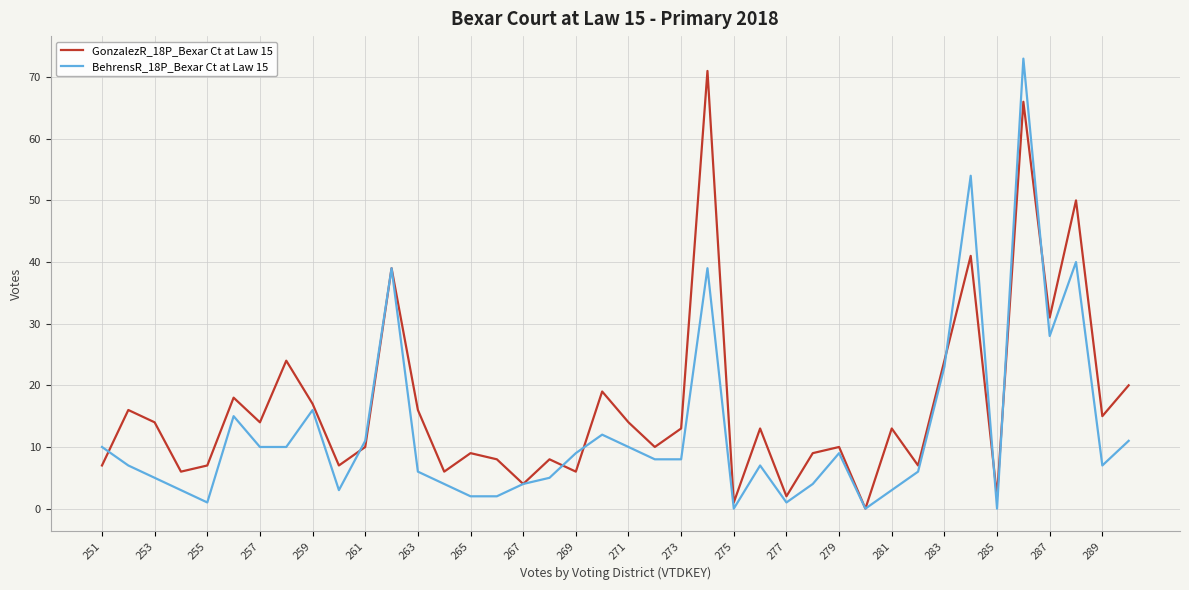

Which series has the largest total across all categories?

GonzalezR_18P_Bexar Ct at Law 15